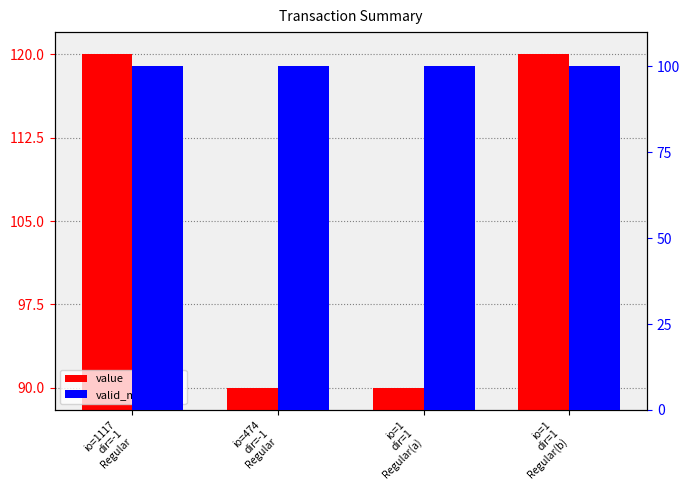

The valid_mainchain series shows 143.4 at io=1
dir=1
Regular(a). True or false?

False